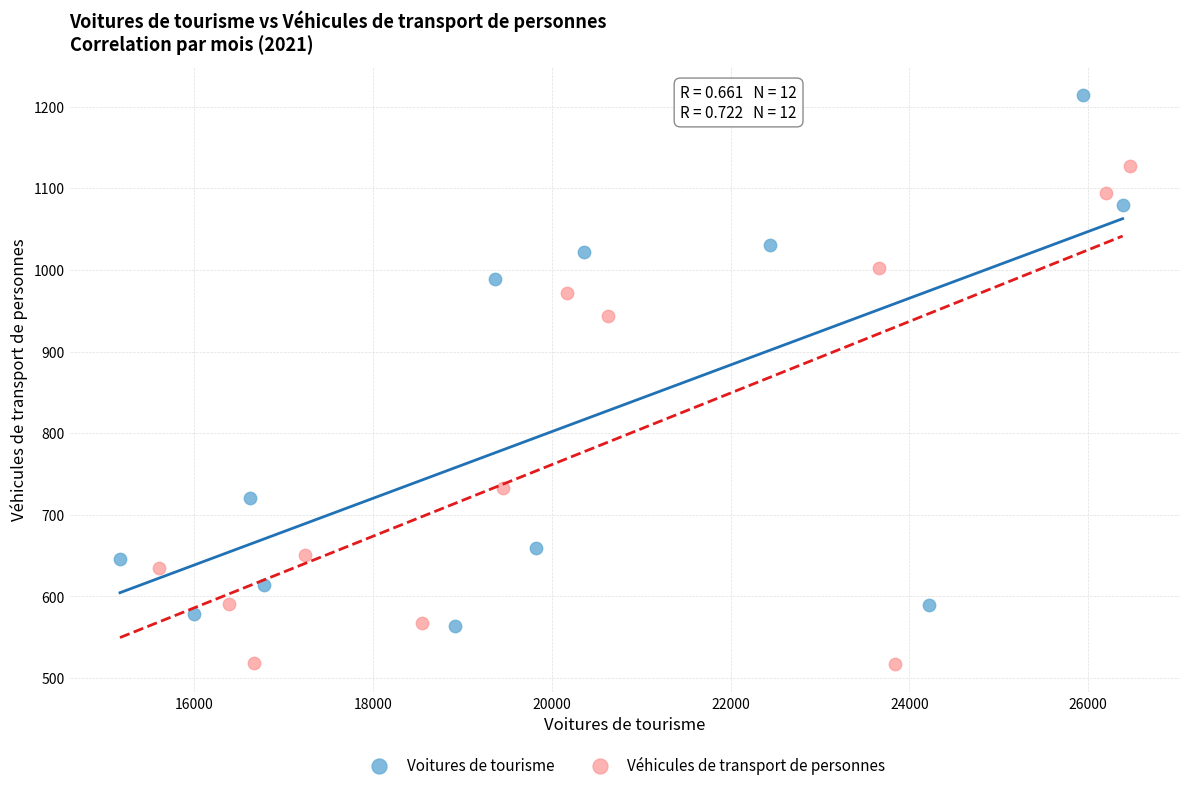

Which series reaches the minimum Y coordinate?

Véhicules de transport de personnes